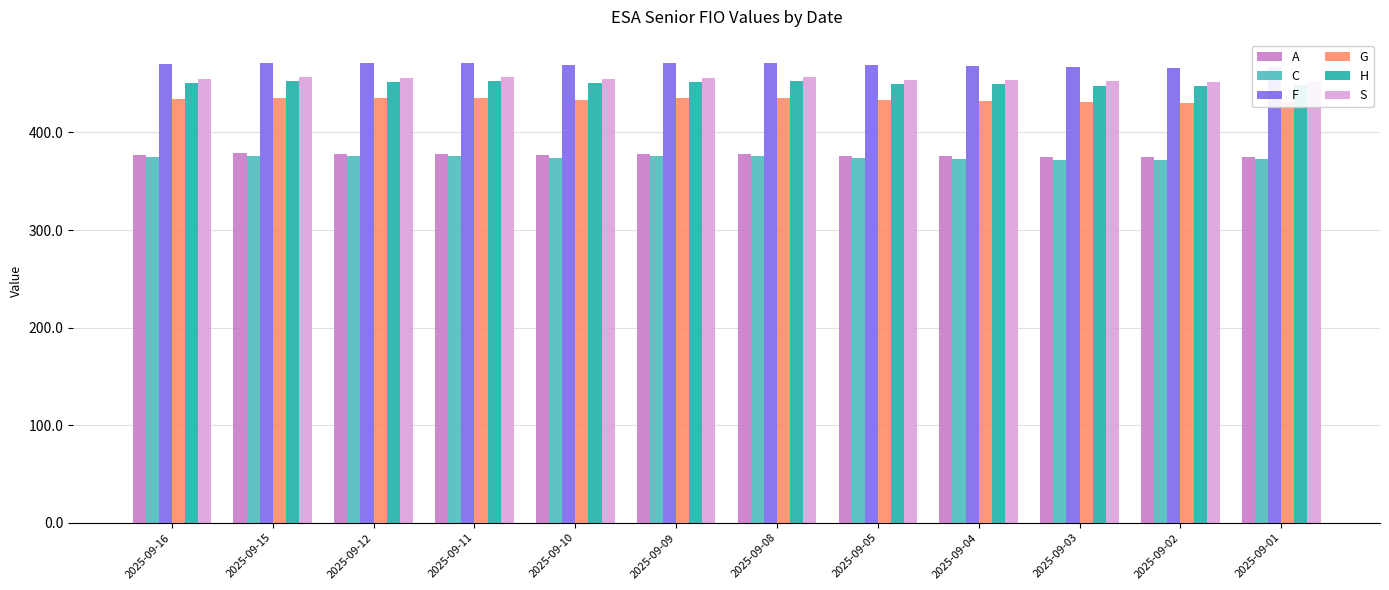

Is the value of H at 2025-09-09 greater than the value of A at 2025-09-16?

Yes